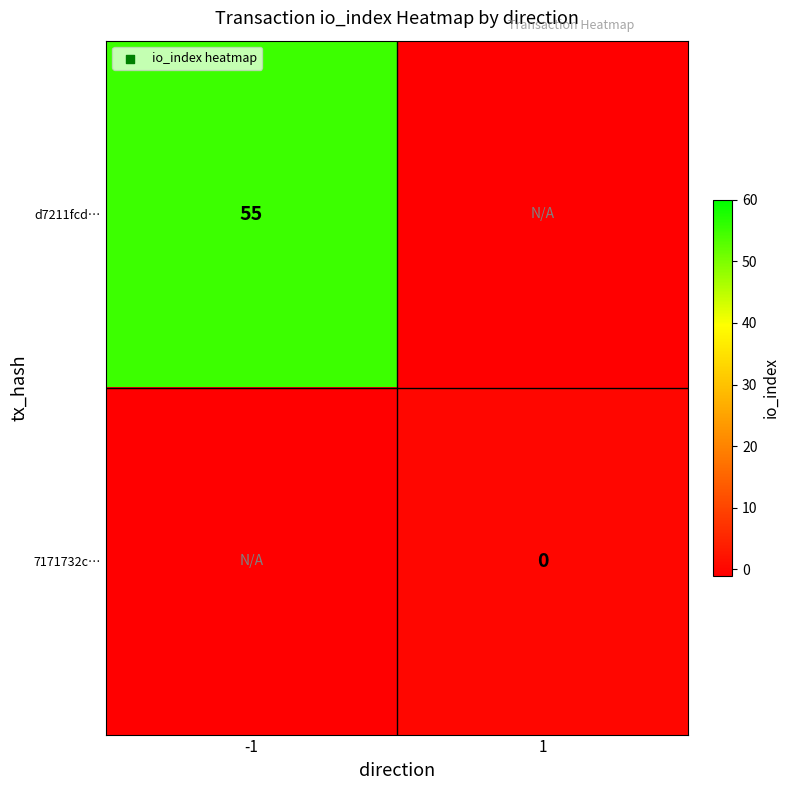

The d7211fcd… series shows 12 at -1. True or false?

False